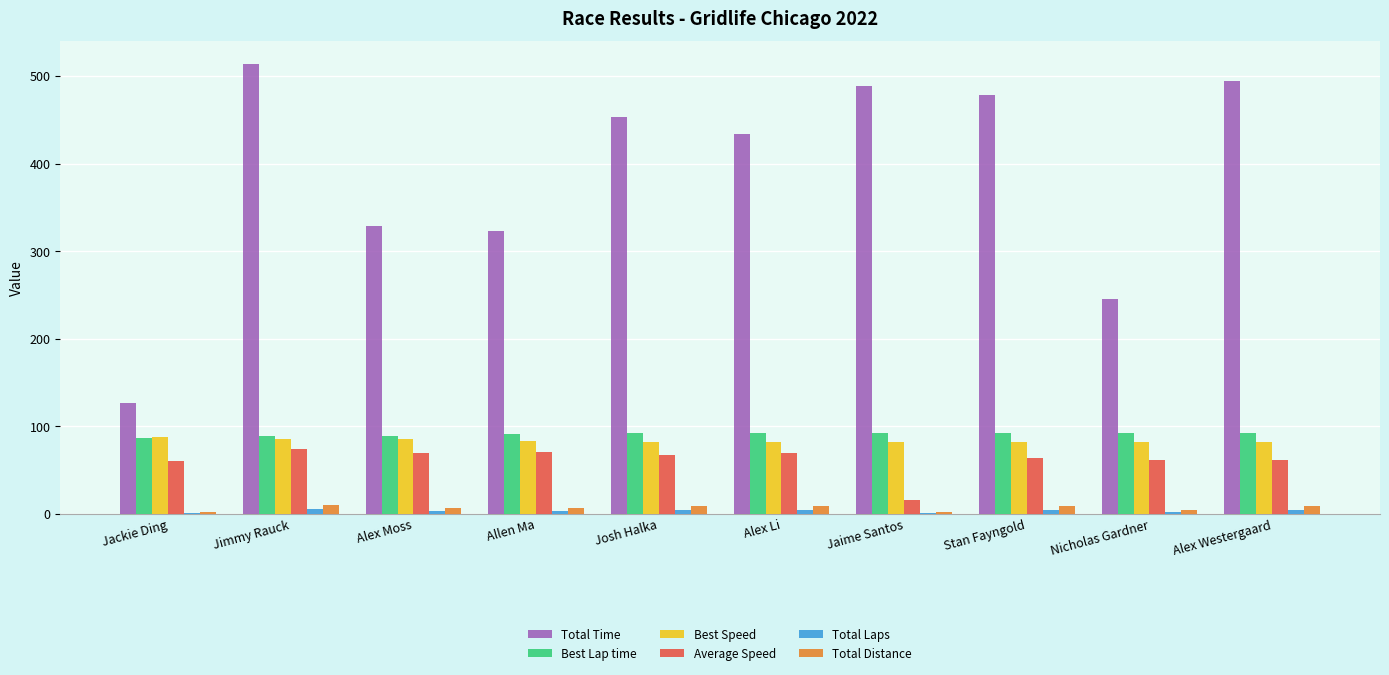

Are the bars horizontal?

No